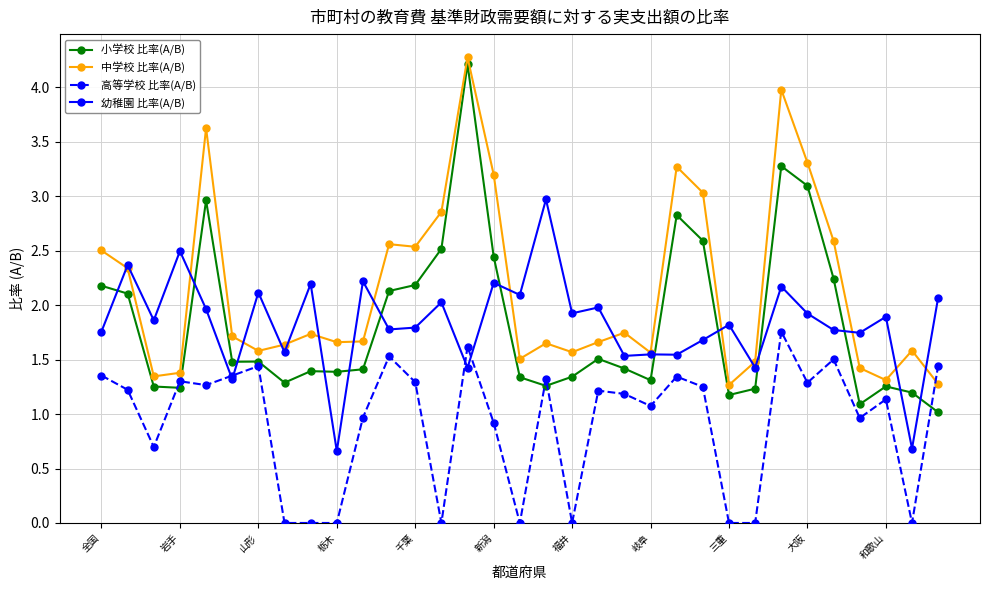

How many series are shown in this chart?

4